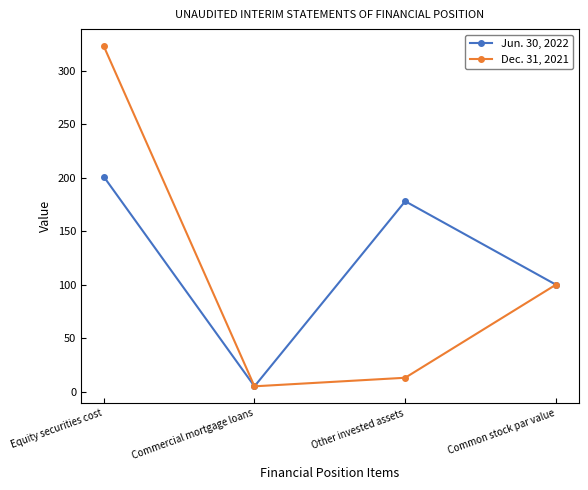

Which series has the largest total across all categories?

Jun. 30, 2022